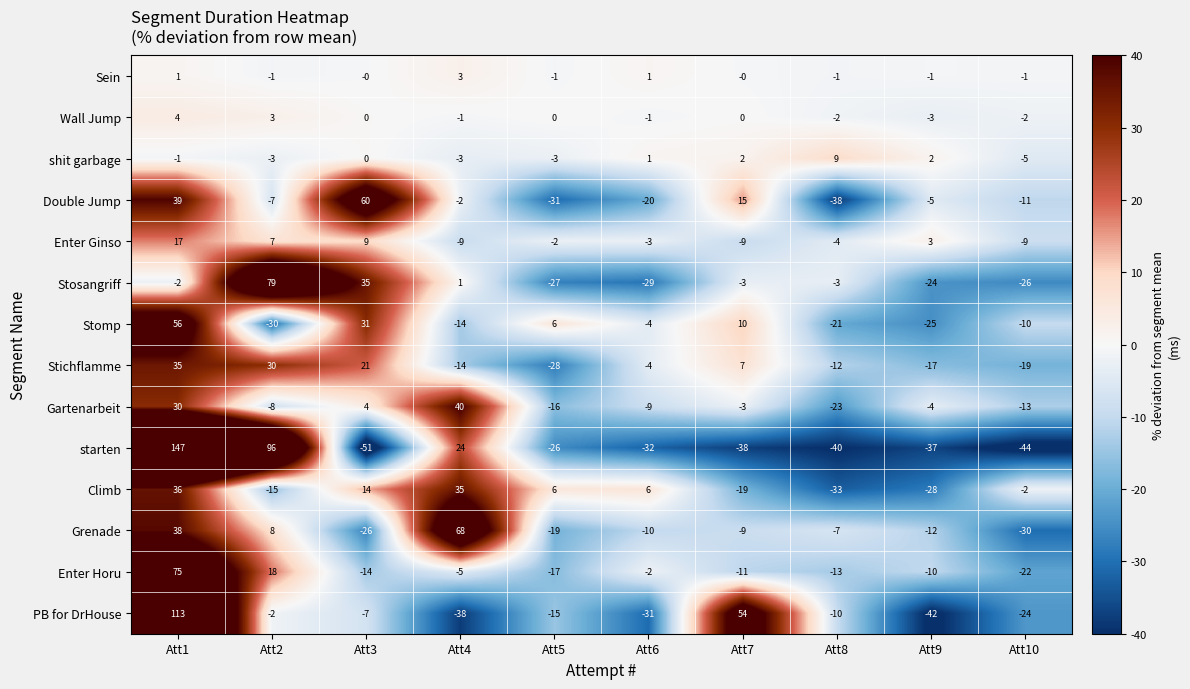

How many categories are shown in the chart?

10